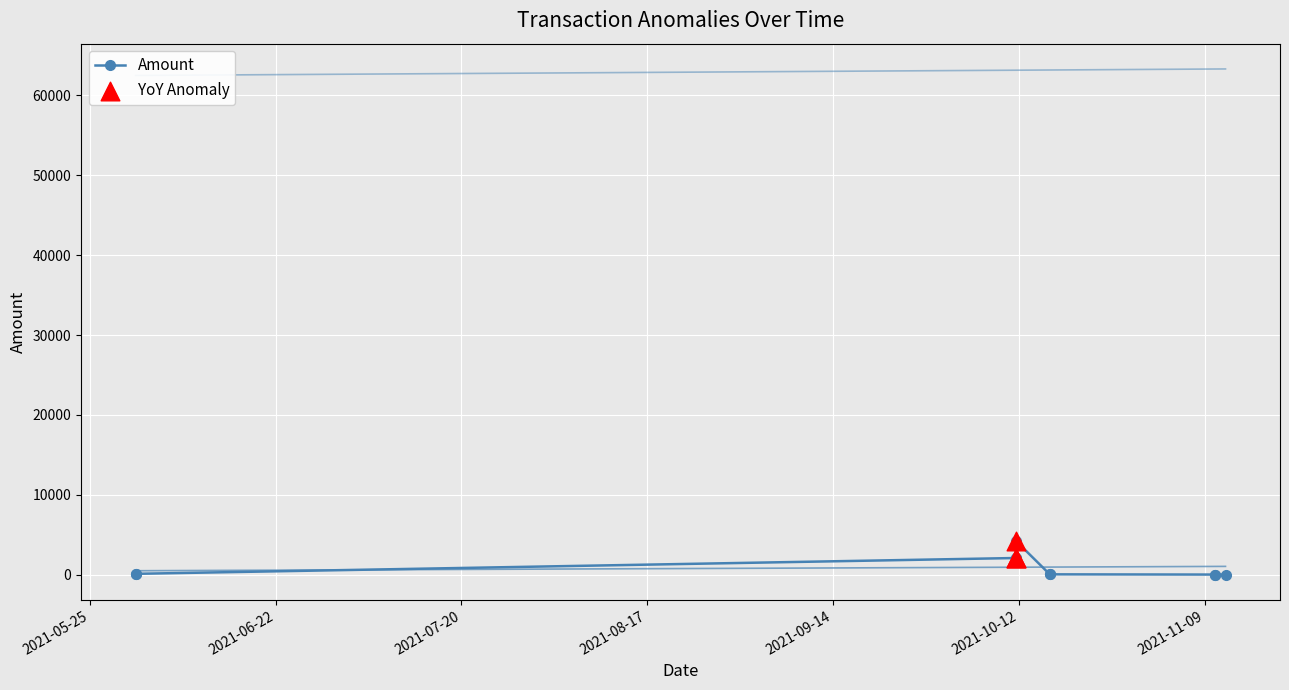

Is the value of BlockHeight at 2021-11-10 13:24:00 greater than the value of Amount at 2021-11-10 13:24:00?

Yes